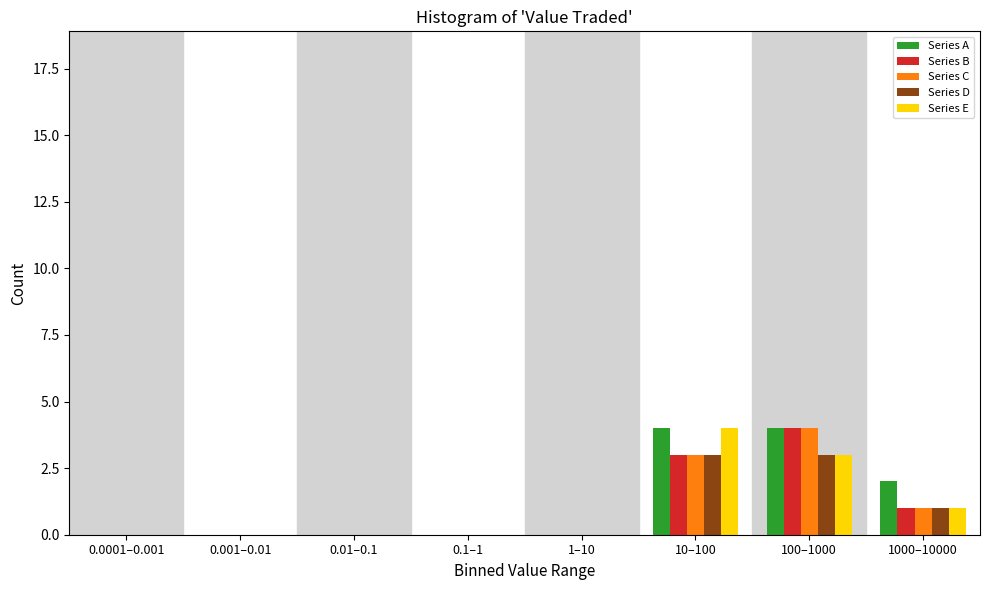

Is the value of Series B at 100–1000 greater than the value of Series C at 10–100?

Yes